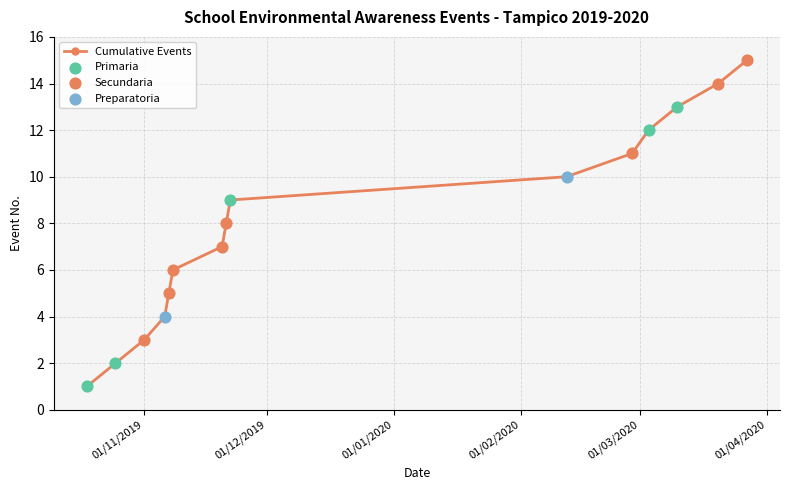

What is the maximum value shown in the chart?

15